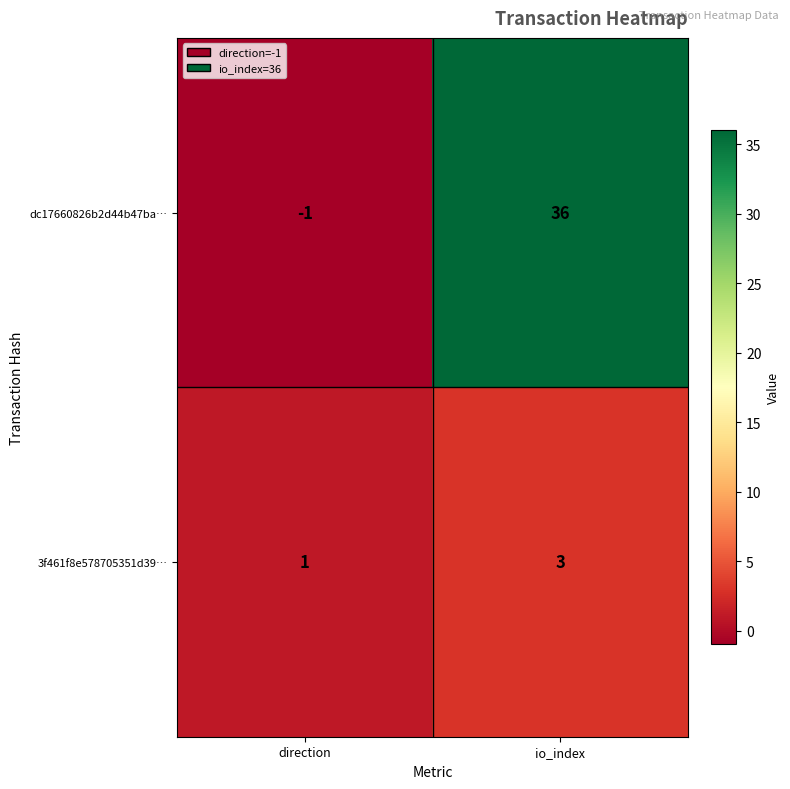

True or false: dc17660826b2d44b47ba… has a value of 15 at io_index.

False